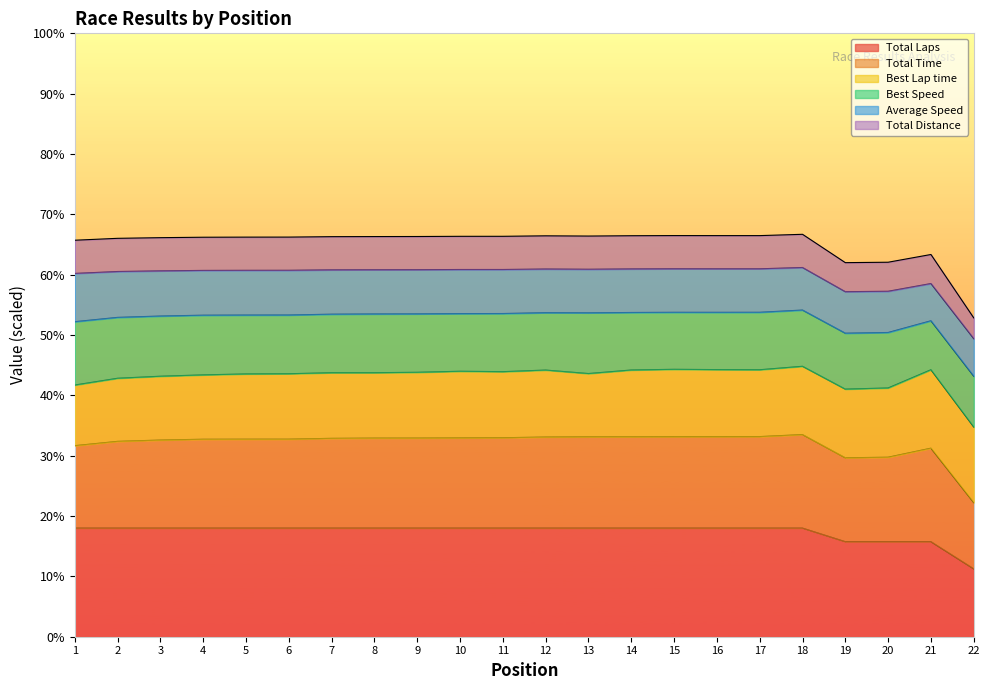

True or false: Total Laps and Total Distance intersect in this chart.

False